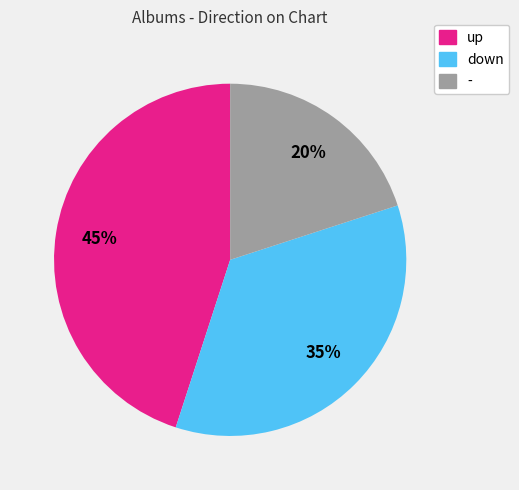

Does - account for over 50% of the chart?

No